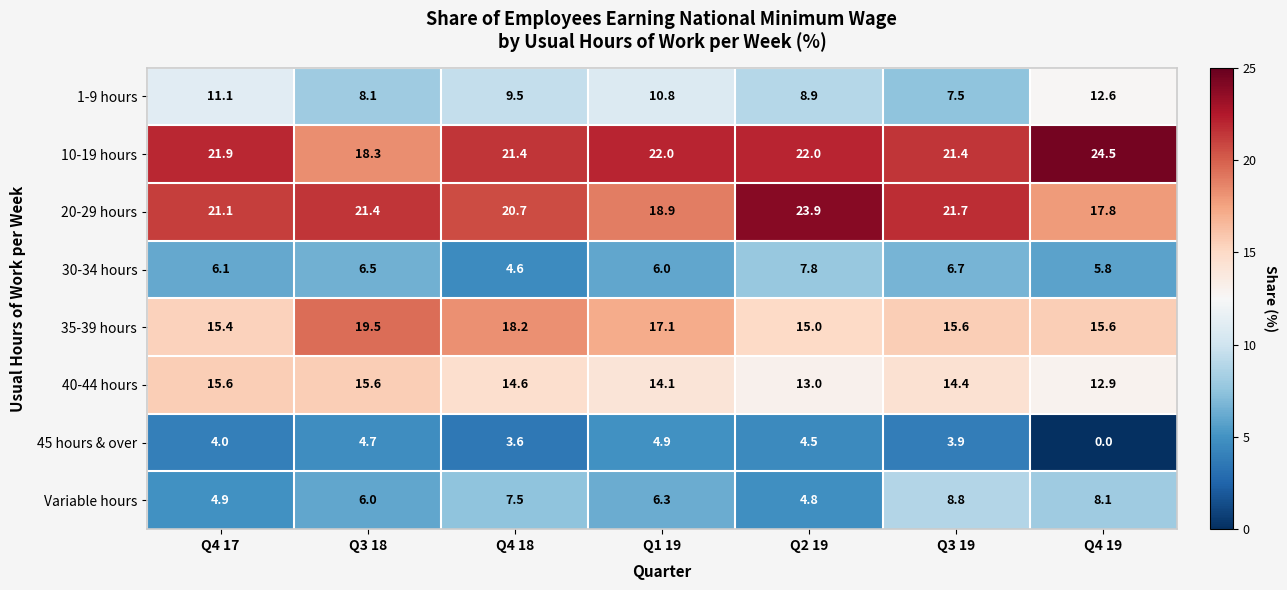

What is the difference between the second highest and minimum values in the 45 hours & over series?

4.7